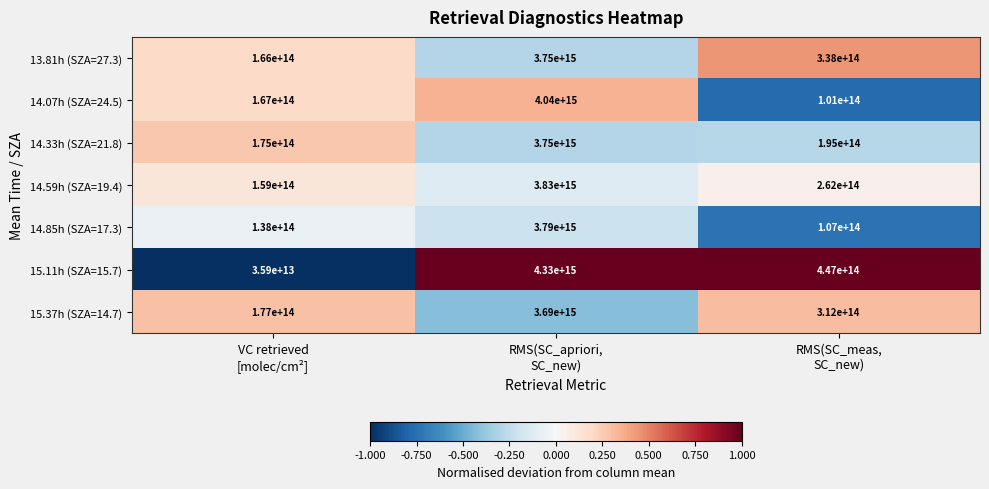

Which series has the largest total across all categories?

15.11h (SZA=15.7)